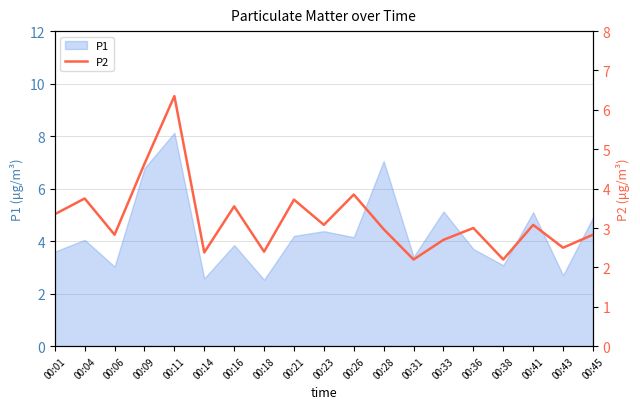

True or false: P1 has a value of 1.6 at 00:43.

False